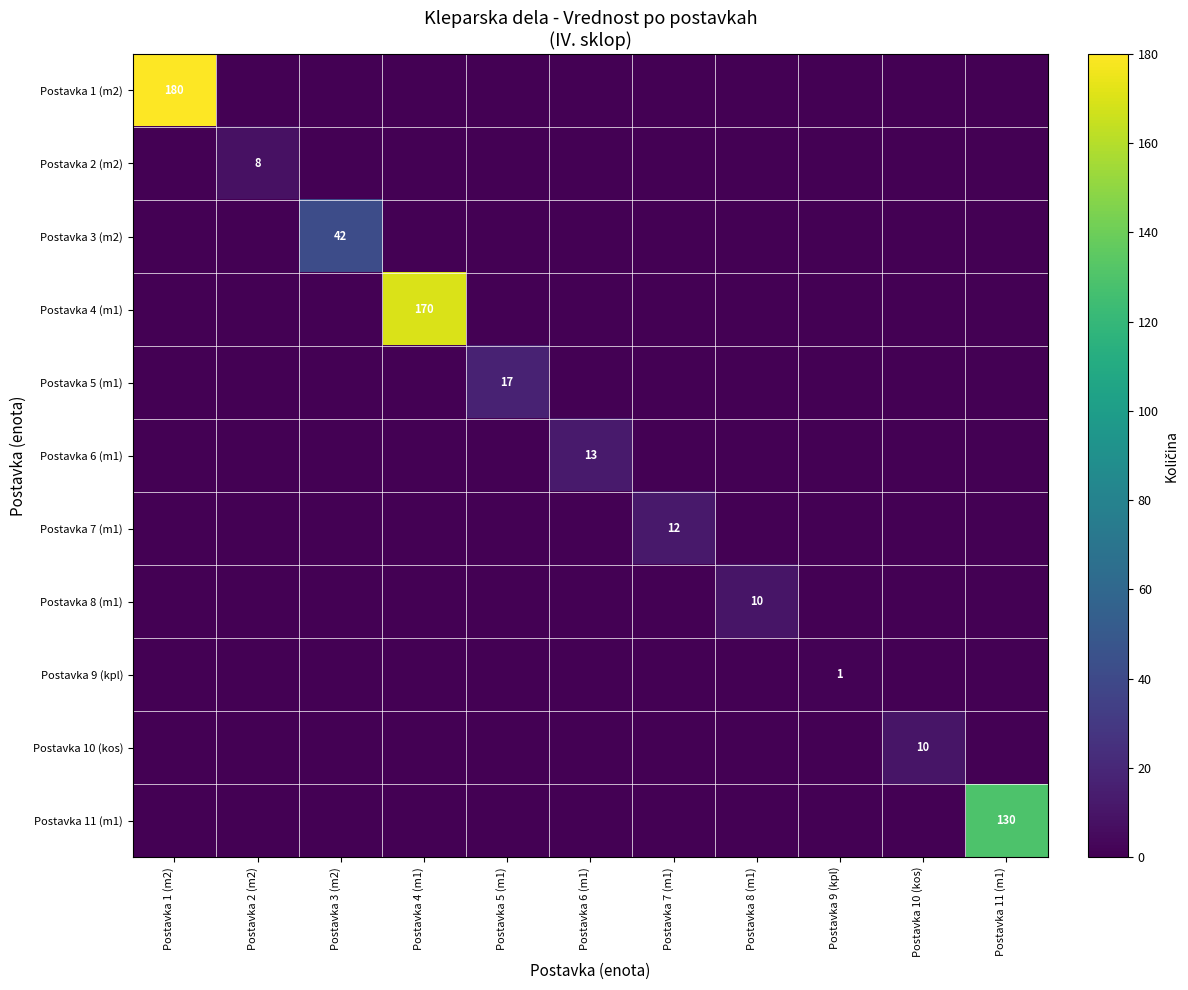

Which label corresponds to the smallest value in the chart?

Postavka 2 (m2)